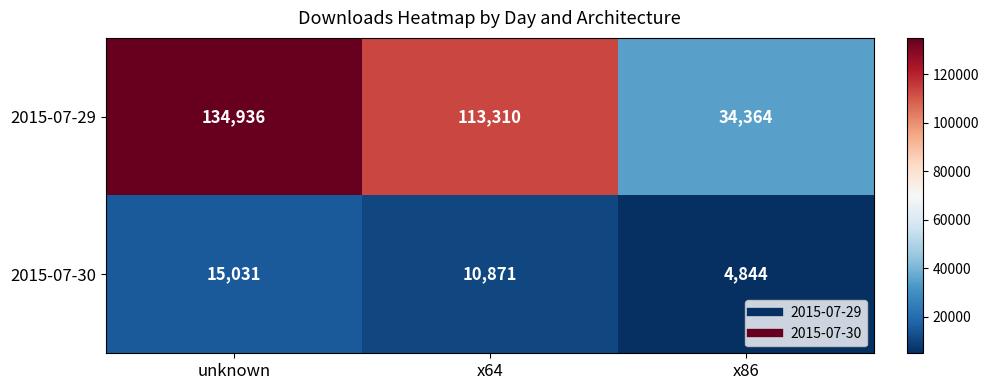

Where does the 2015-07-30 series first go above 10871?

unknown